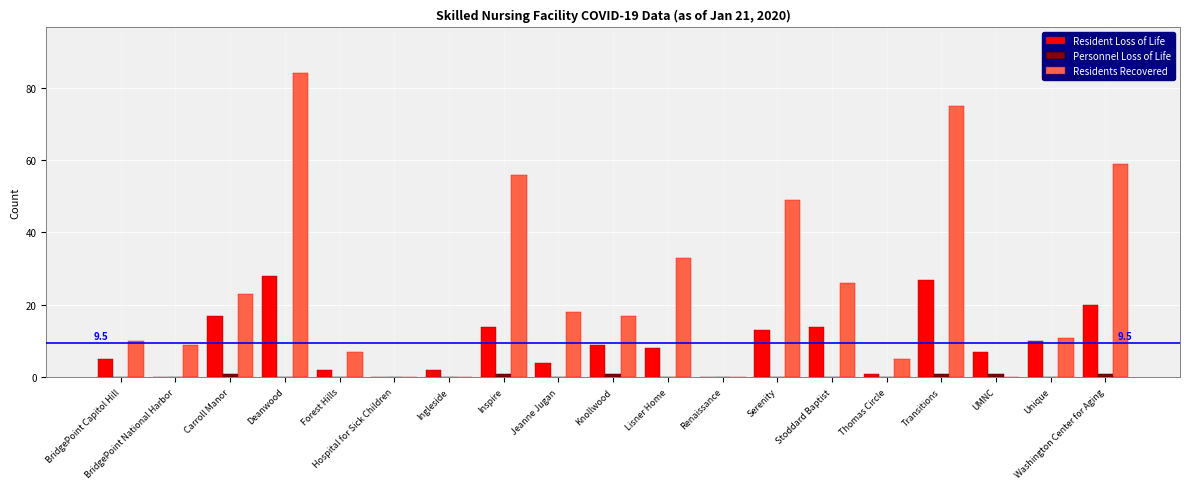

Is it true that Residents Recovered equals 23 at Carroll Manor?

True